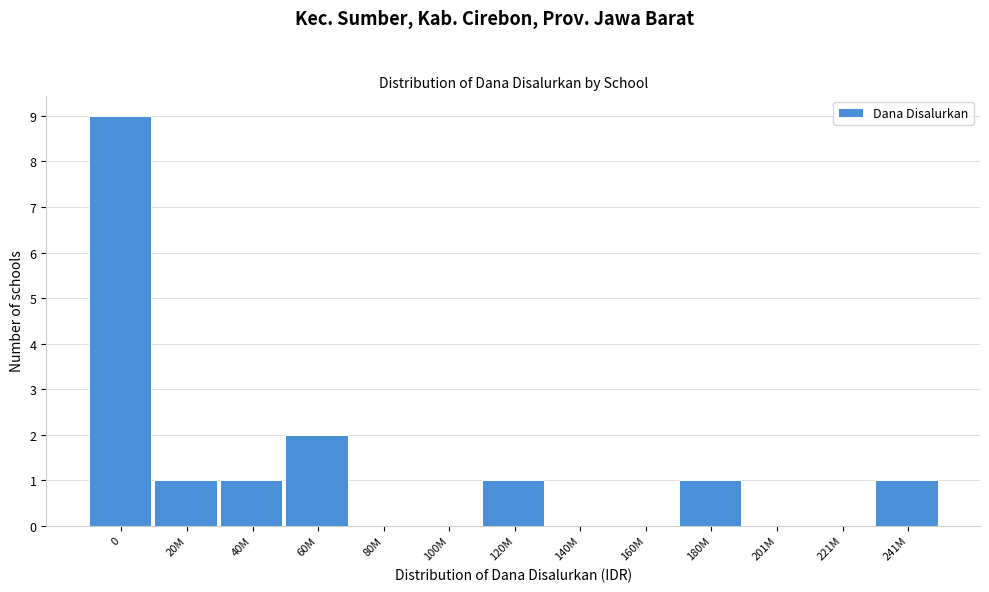

Reading left to right, transcribe all the data shown in this chart.

0=9	20M=1	40M=1	60M=2	80M=0	100M=0	120M=1	140M=0	160M=0	180M=1	201M=0	221M=0	241M=1